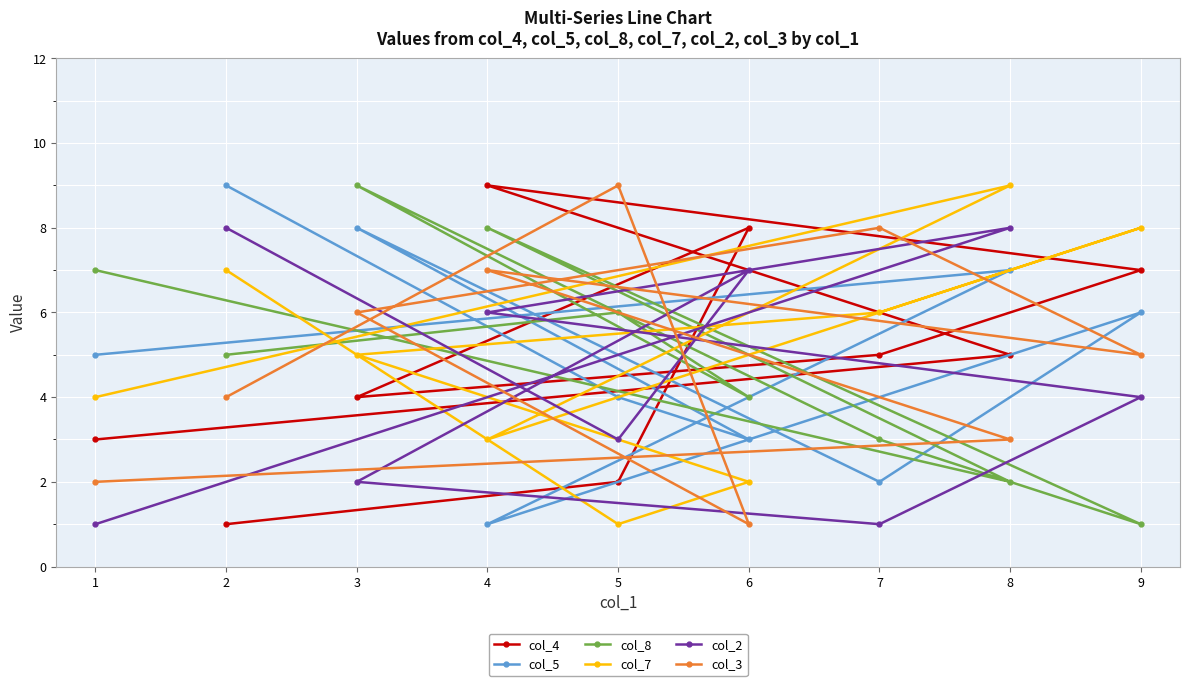

What is the average value of the col_4 series?

5